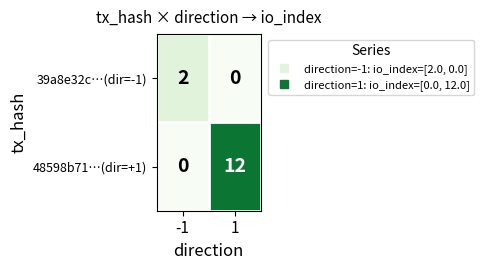

What is the spread (max minus min) of values at 1?

12